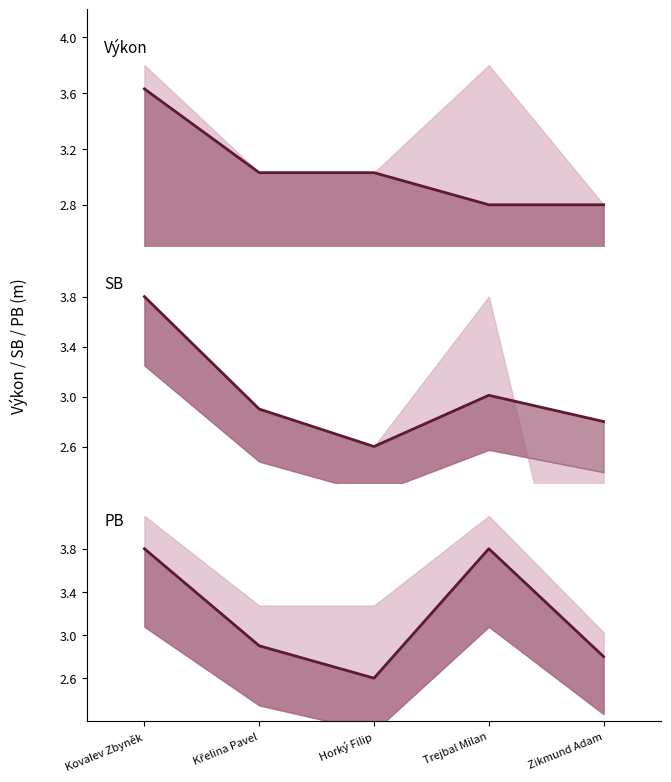

The value of PB at Trejbal Milan is 6.5. True or false?

False